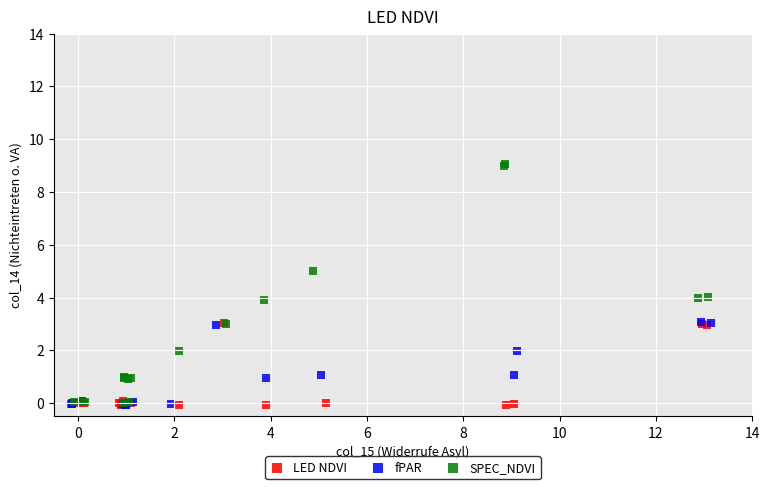

Which series contains the highest Y value?

SPEC_NDVI